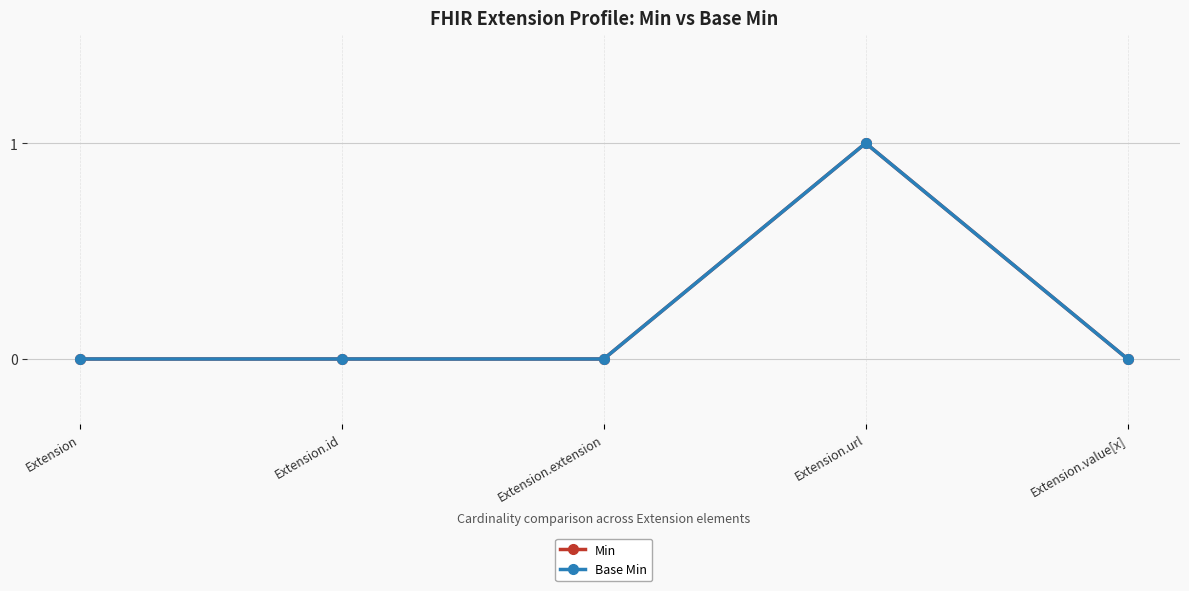

Is this an area chart (filled region under the line)?

No